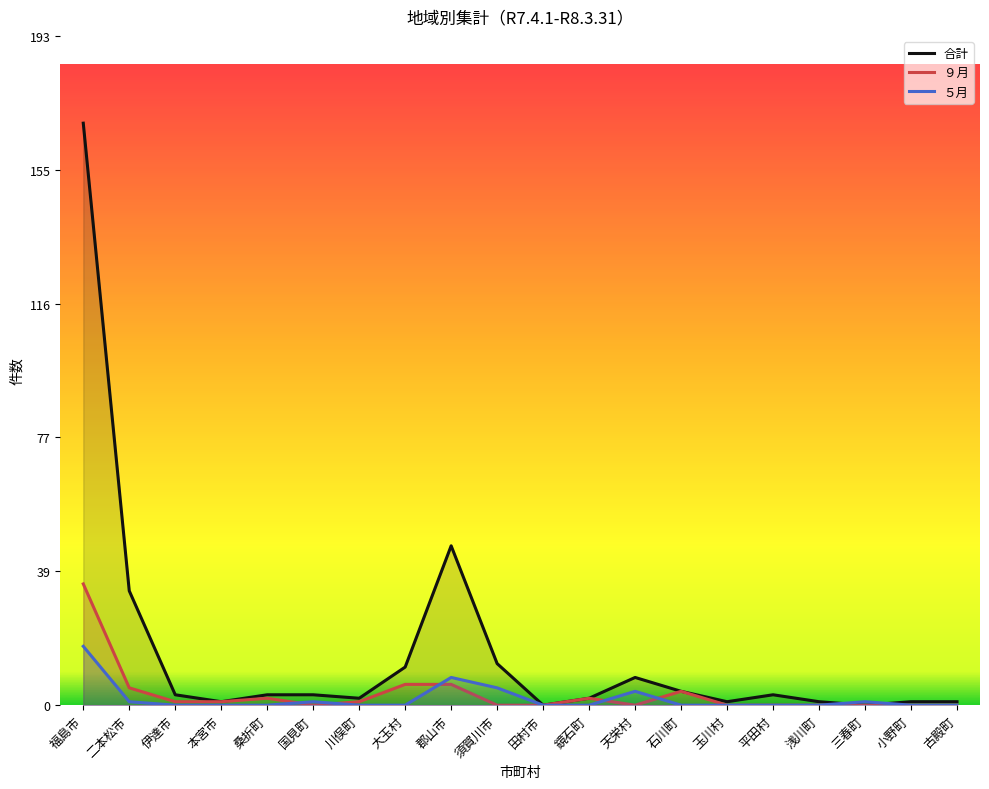

Where is the first local maximum for ９月?

桑折町